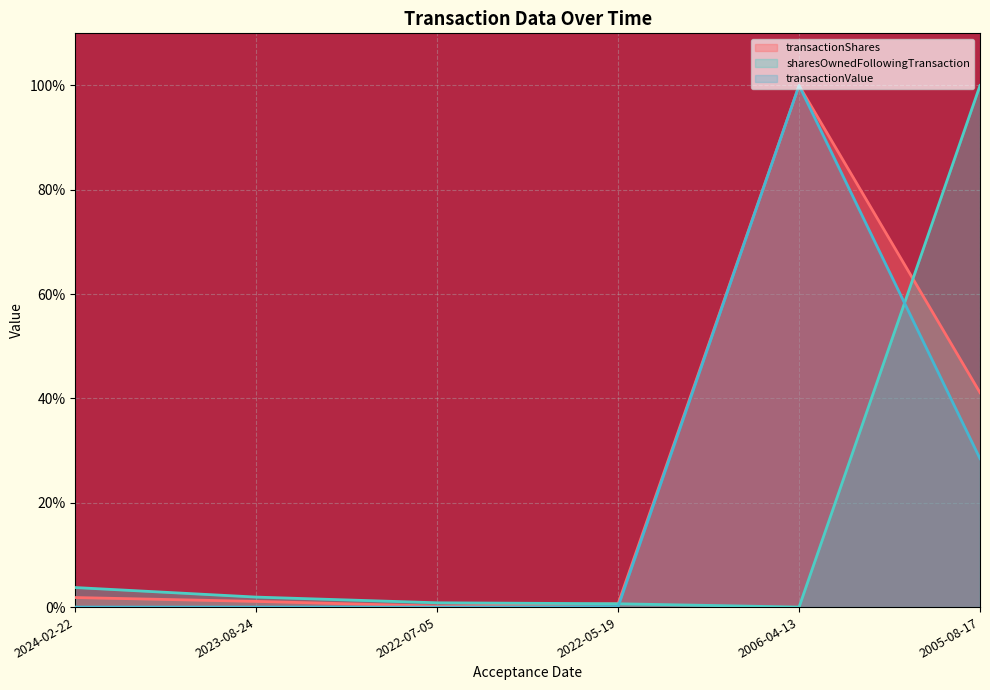

How many values in the sharesOwnedFollowingTransaction series are below 1?

3